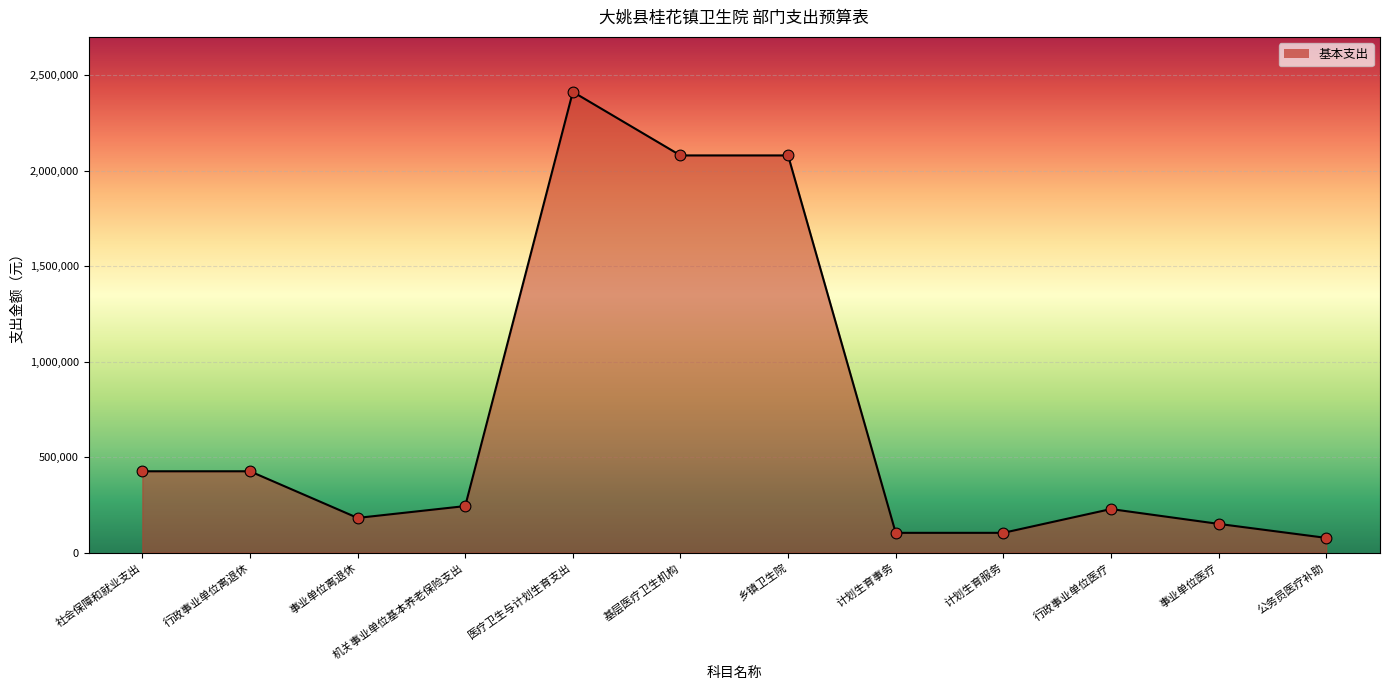

What is the ratio of the value at 计划生育事务 to the value at 事业单位离退休?

0.6